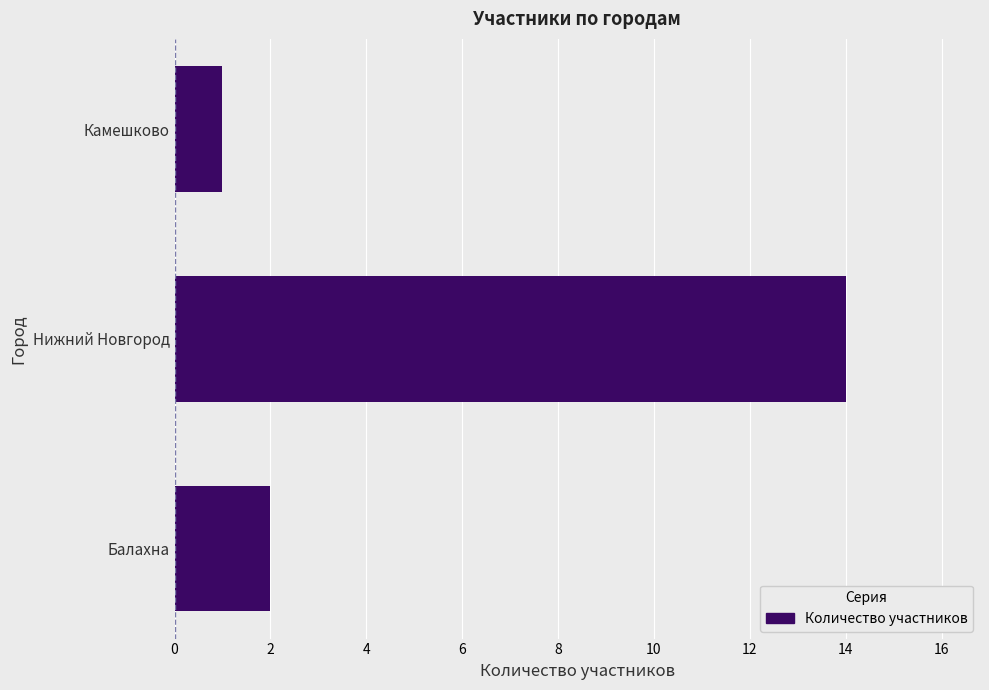

Is it true that the value at Камешково is 1?

True